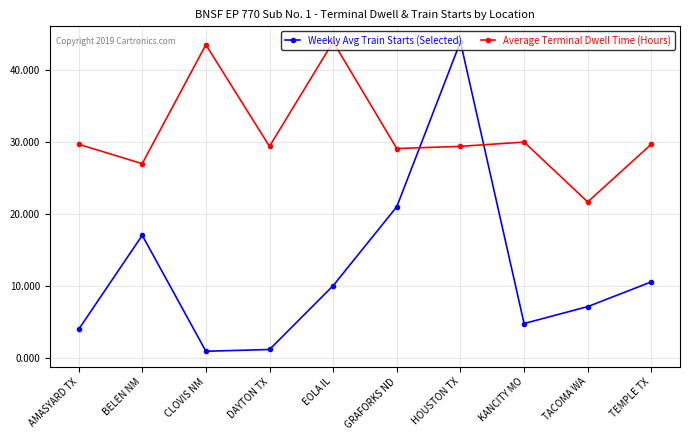

Where do Weekly Avg Train Starts (Selected) and Average Terminal Dwell Time (Hours) first cross each other?

GRAFORKS ND and HOUSTON TX